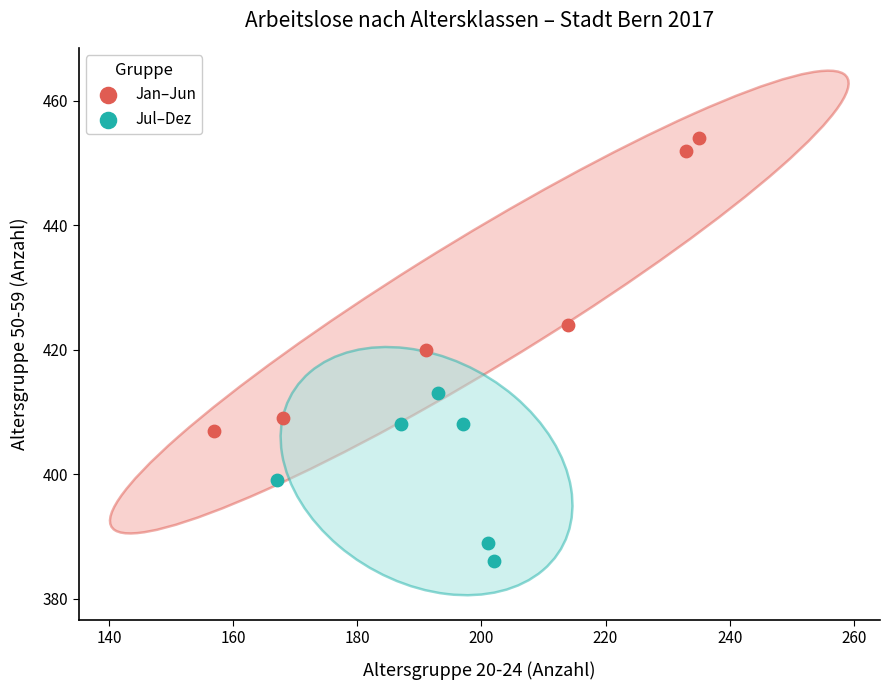

Which series has the largest Y range (max minus min)?

Jan–Jun